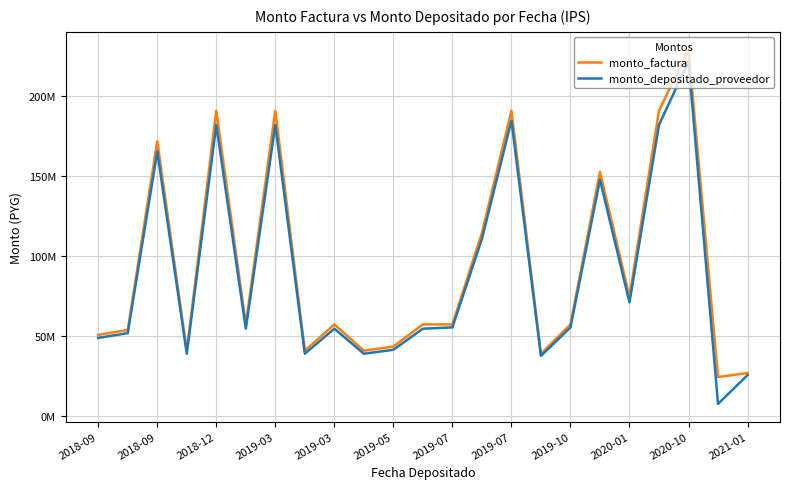

What are all the series names shown in the legend?

monto_factura, monto_depositado_proveedor